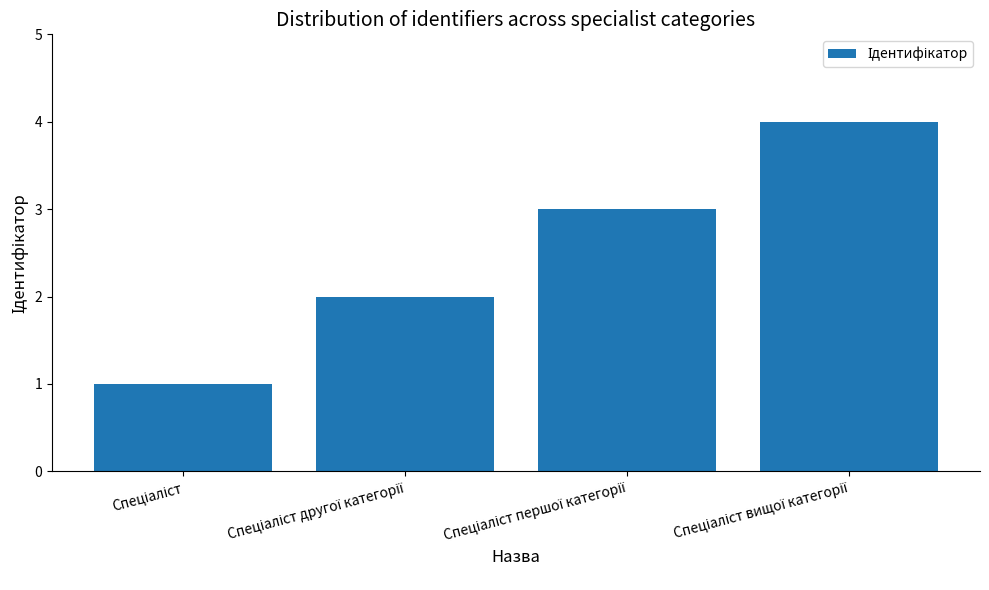

Does the chart contain stacked bars?

No